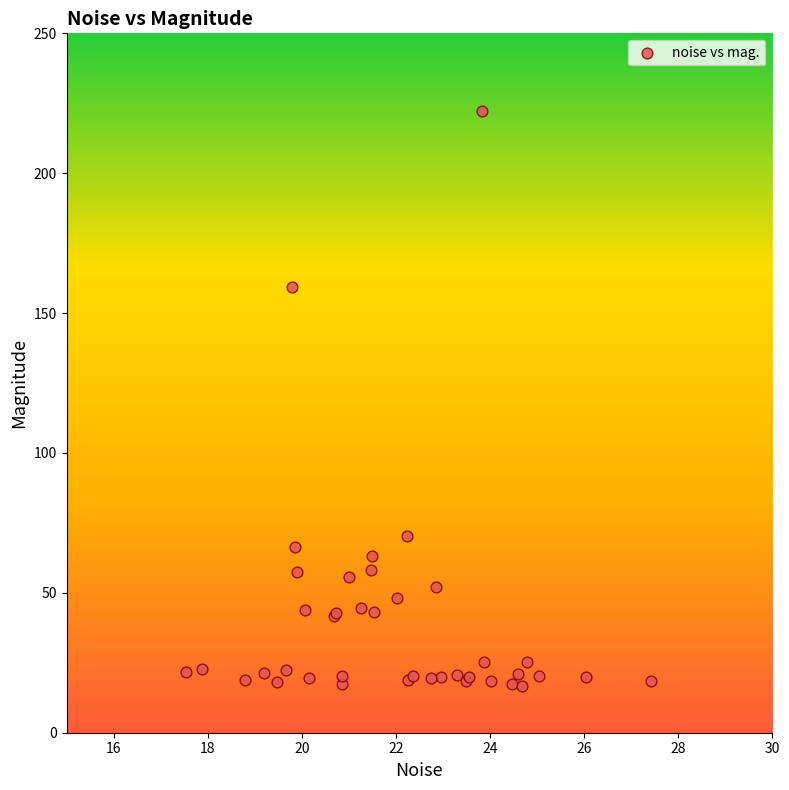

What Y value in the scatter plot is closest to 119?

159.3